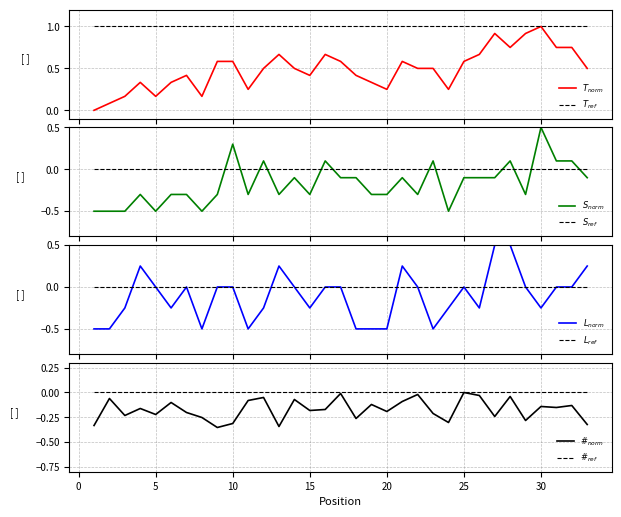

What is the spread (max minus min) of values at 31?

0.9